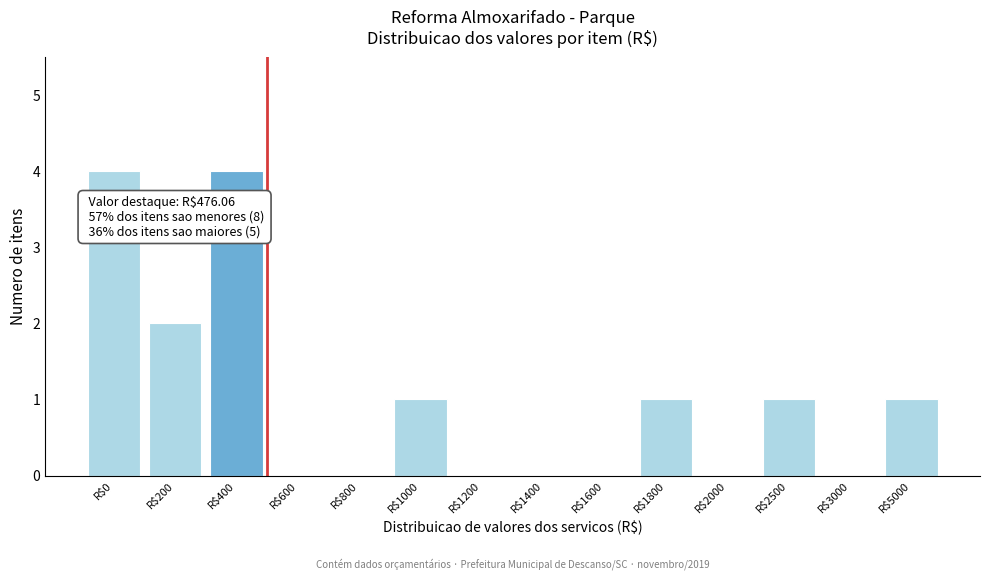

What is the maximum value shown in the chart?

4